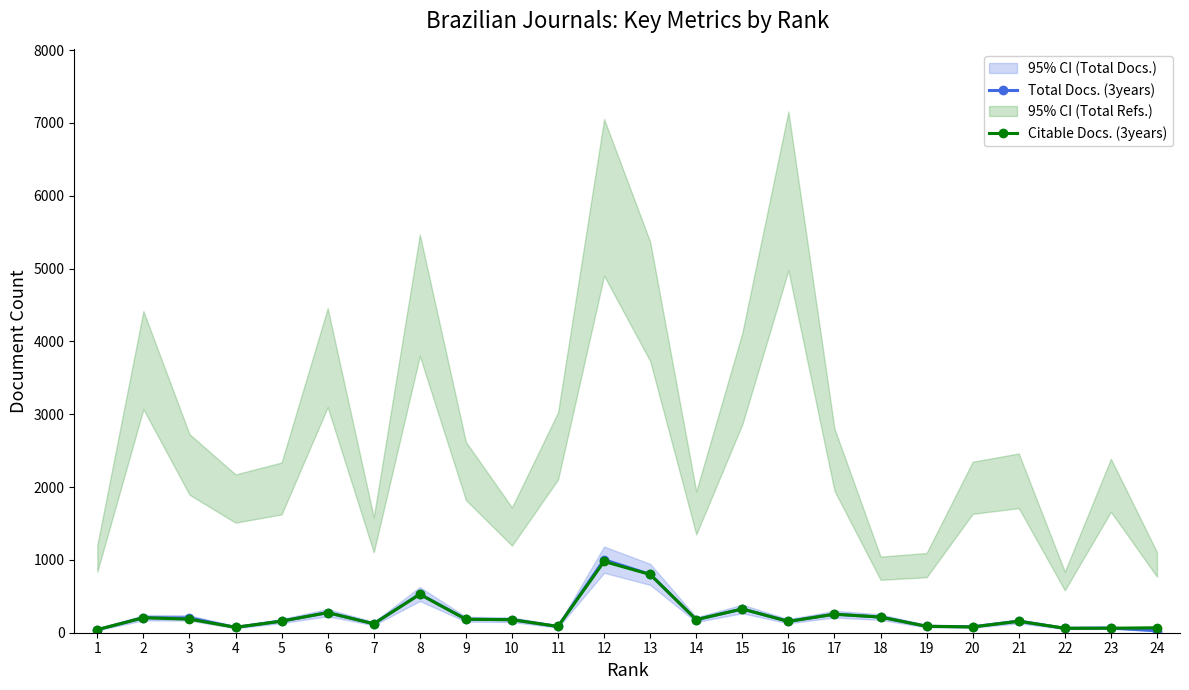

Is it true that Total Docs. (3years) equals 160 at 5?

True